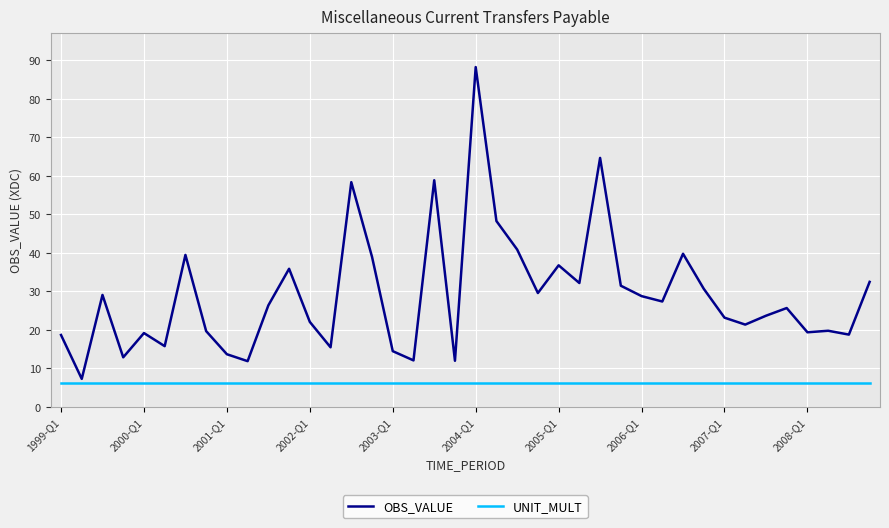

Which series has the widest spread of values?

OBS_VALUE